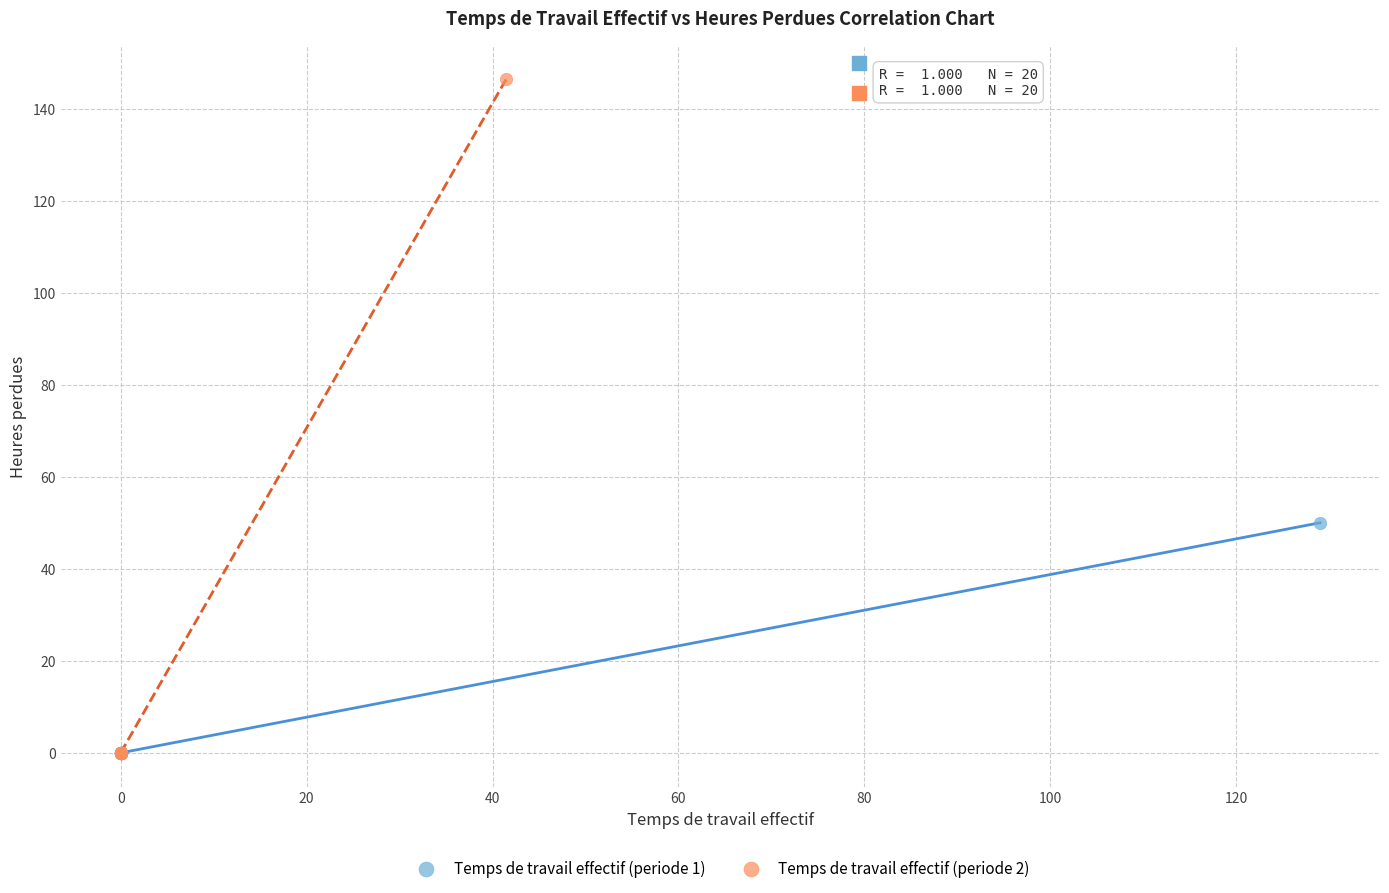

Which series reaches the maximum Y coordinate?

Temps de travail effectif (periode 2)